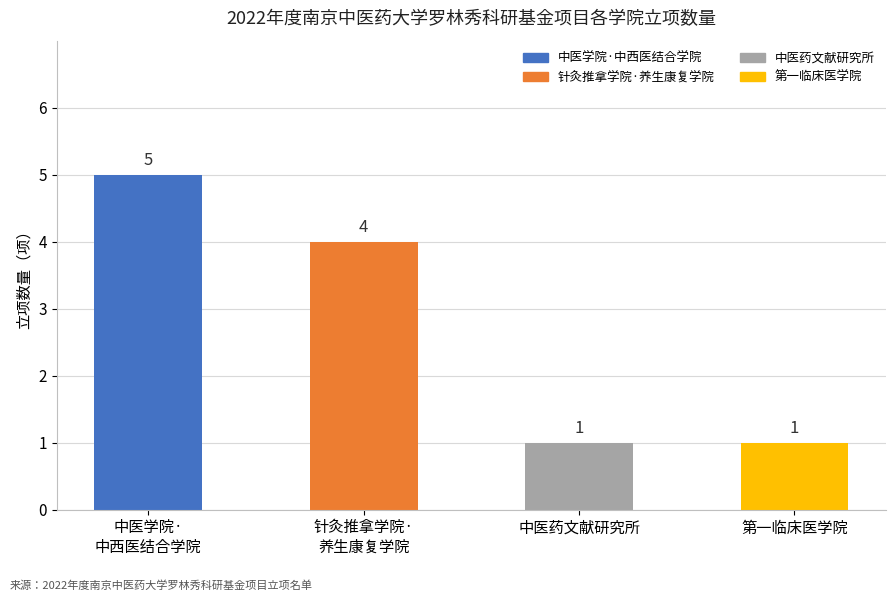

What is the greatest value displayed?

5